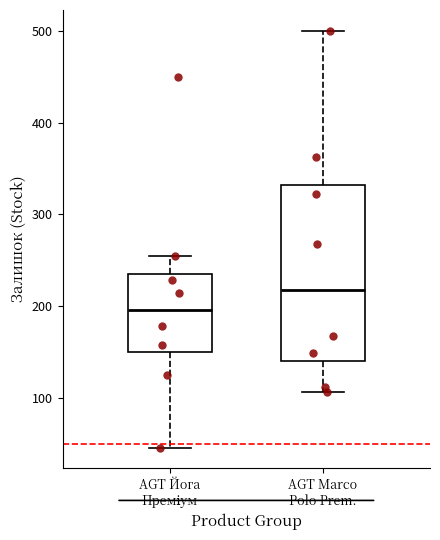

Reading left to right, transcribe this box plot: for each box, give where its median line is, the range the box spans, and where its two whiskers end, as read against the y-axis. The values are not printed on the chart, so give them approximately, as read against the axis.

AGT Йога Преміум: median 200, box 150 to 240, whiskers 50 to 260
AGT Marco Polo Prem.: median 220, box 140 to 330, whiskers 110 to 500